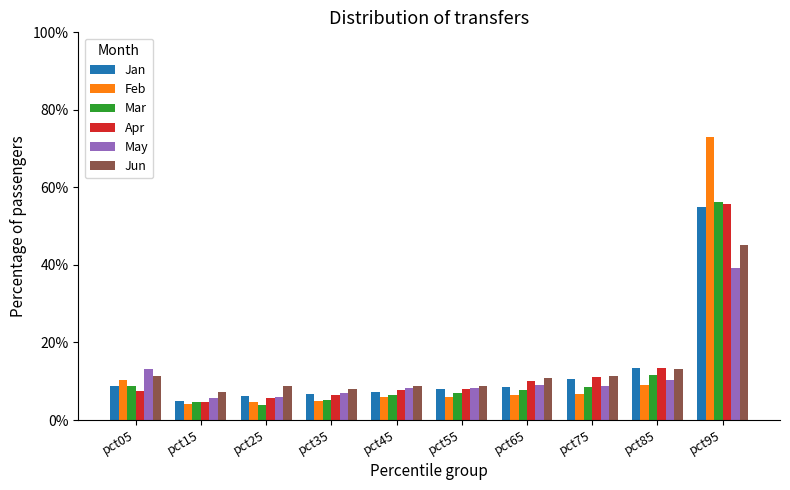

Are the bars grouped side by side (vs. stacked)?

Yes